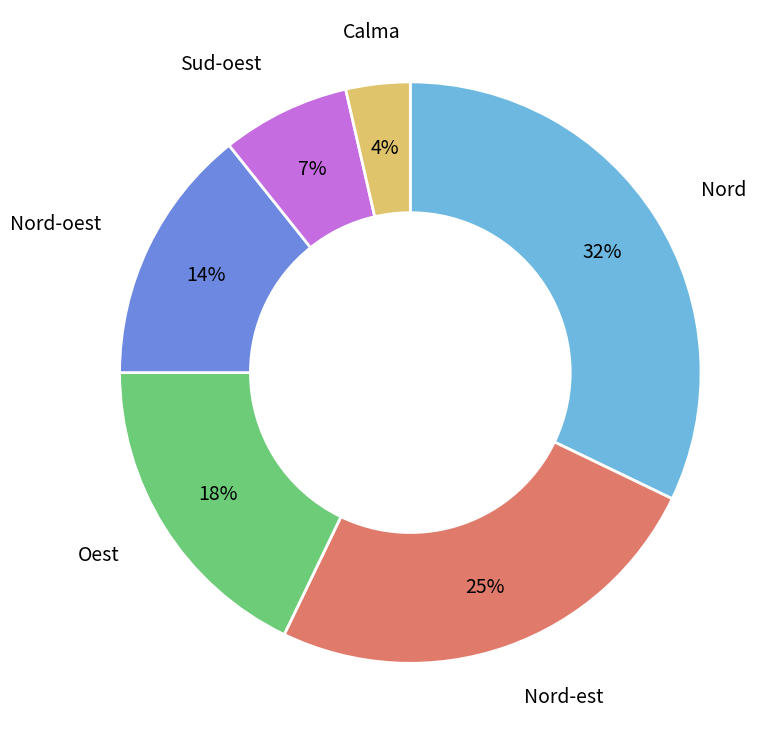

How many slices are in this pie chart?

6